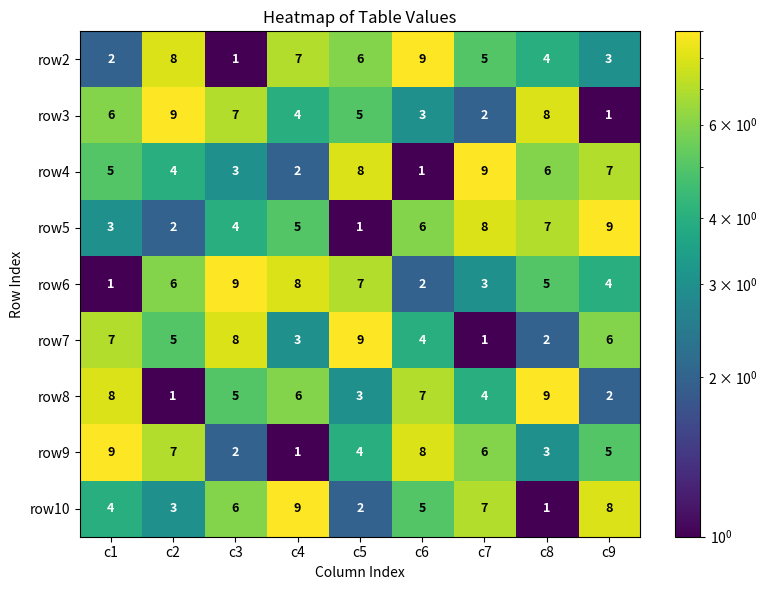

Is the value of row9 at c6 greater than the value of row6 at c6?

Yes